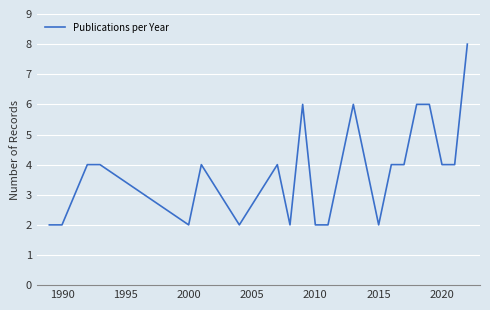

Count the values in the range 2 to 4.

18